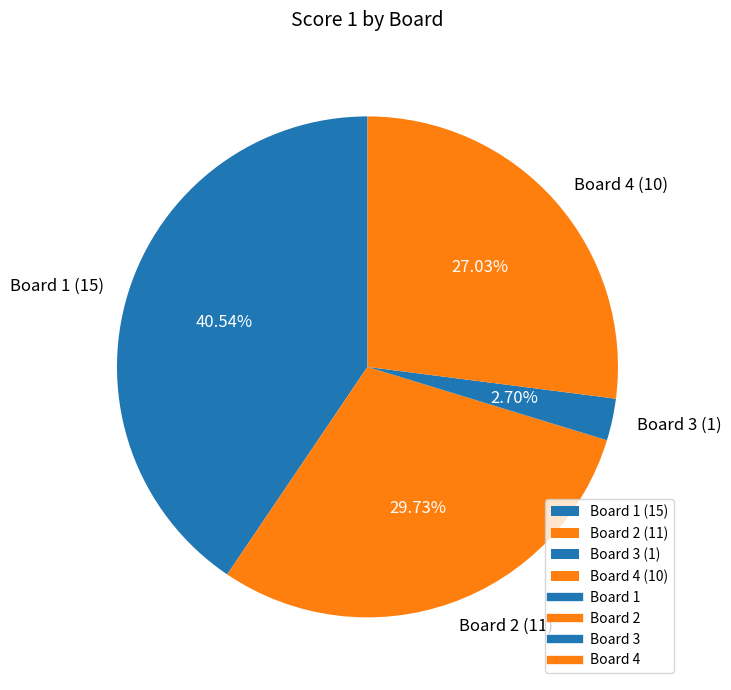

Which has a higher value, Board 3 (1) or Board 4 (10)?

Board 4 (10)